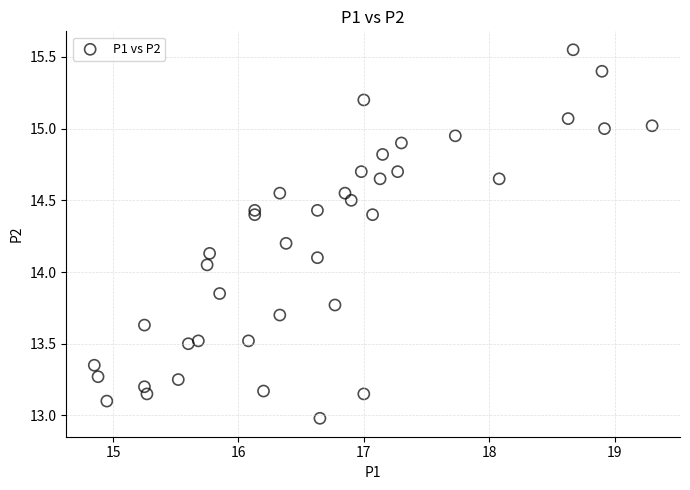

What is the range of Y values (max minus min)?

2.6